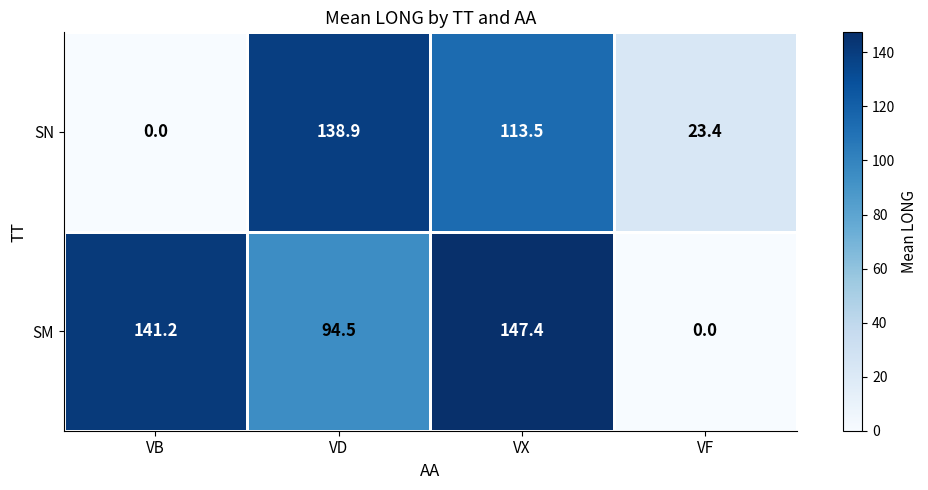

Which series changed the most between VD and VX?

SM